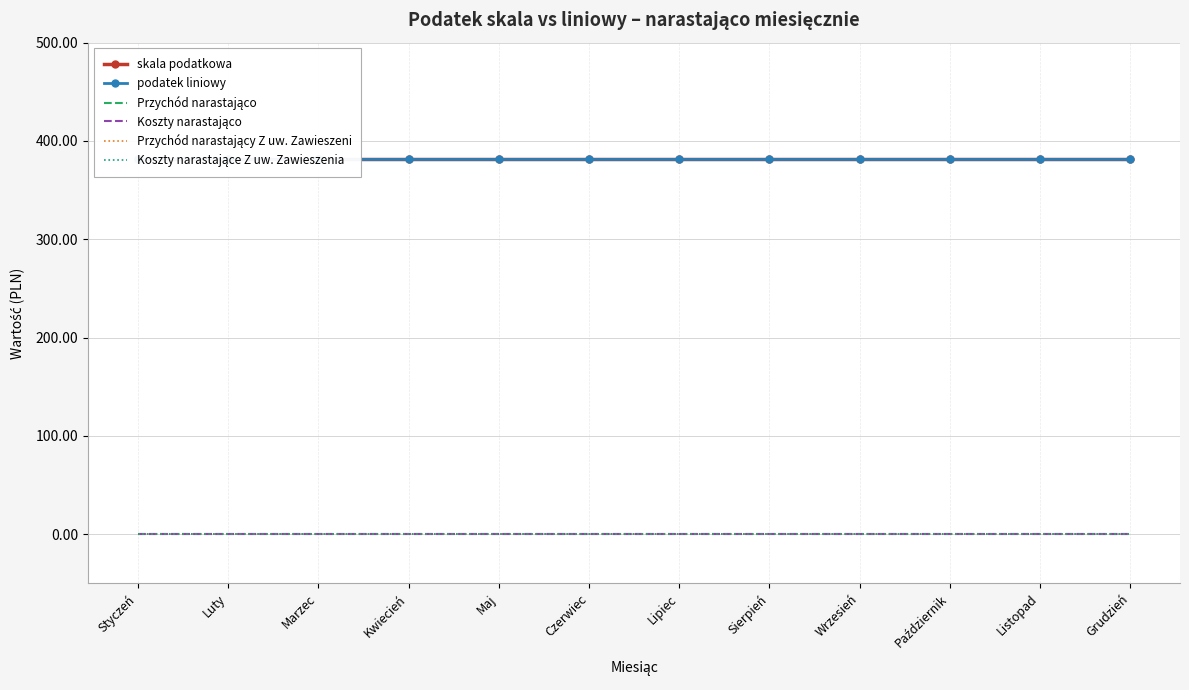

True or false: podatek liniowy and Przychód narastająco cross at least once.

False